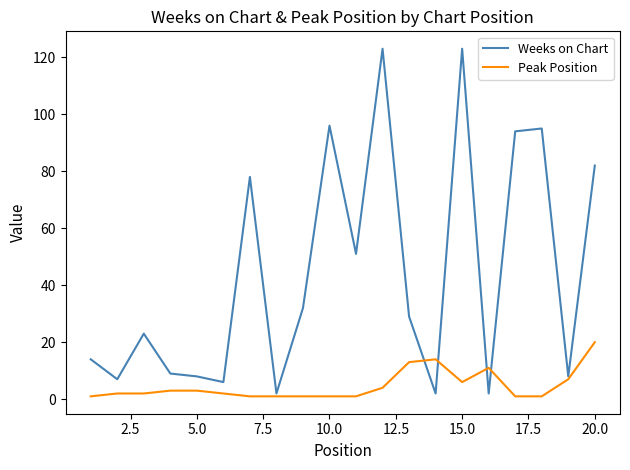

Which series has the largest total across all categories?

Weeks on Chart